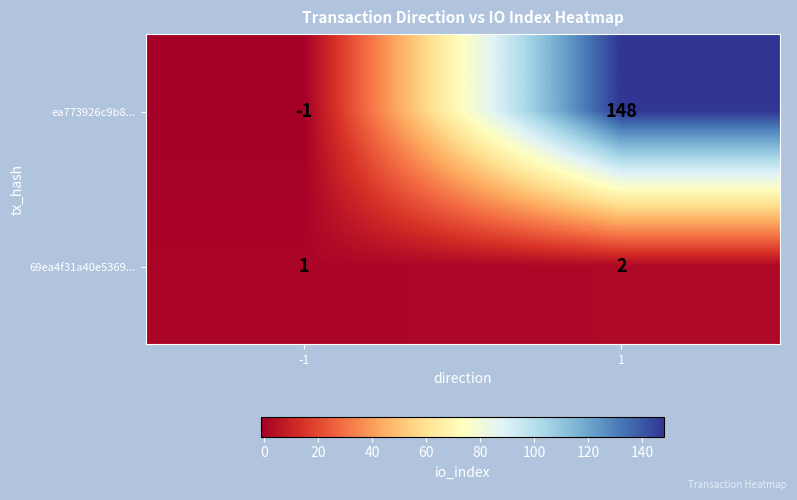

The ea773926c9b8... series shows 54 at 1. True or false?

False